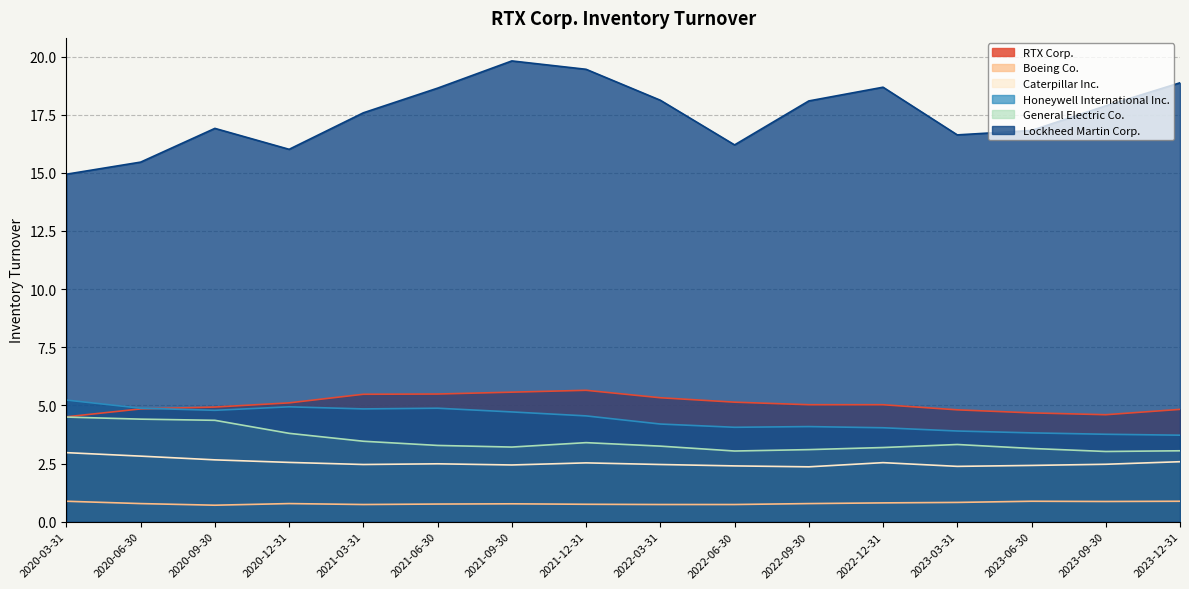

Reading left to right, what are all the values shown in this chart?

RTX Corp.: 2023-12-31=4.8	2023-09-30=4.6	2023-06-30=4.7	2023-03-31=4.8	2022-12-31=5.0	2022-09-30=5.0	2022-06-30=5.1	2022-03-31=5.3	2021-12-31=5.7	2021-09-30=5.6	2021-06-30=5.5	2021-03-31=5.5	2020-12-31=5.1	2020-09-30=4.9	2020-06-30=4.8	2020-03-31=4.5
Boeing Co.: 2023-12-31=0.9	2023-09-30=0.9	2023-06-30=0.9	2023-03-31=0.8	2022-12-31=0.8	2022-09-30=0.8	2022-06-30=0.7	2022-03-31=0.7	2021-12-31=0.8	2021-09-30=0.8	2021-06-30=0.8	2021-03-31=0.7	2020-12-31=0.8	2020-09-30=0.7	2020-06-30=0.8	2020-03-31=0.9
Caterpillar Inc.: 2023-12-31=2.6	2023-09-30=2.5	2023-06-30=2.4	2023-03-31=2.4	2022-12-31=2.5	2022-09-30=2.4	2022-06-30=2.4	2022-03-31=2.5	2021-12-31=2.5	2021-09-30=2.4	2021-06-30=2.5	2021-03-31=2.5	2020-12-31=2.5	2020-09-30=2.7	2020-06-30=2.8	2020-03-31=3.0
Honeywell International Inc.: 2023-12-31=3.7	2023-09-30=3.8	2023-06-30=3.8	2023-03-31=3.9	2022-12-31=4.0	2022-09-30=4.1	2022-06-30=4.1	2022-03-31=4.2	2021-12-31=4.5	2021-09-30=4.7	2021-06-30=4.9	2021-03-31=4.8	2020-12-31=4.9	2020-09-30=4.8	2020-06-30=4.9	2020-03-31=5.2
General Electric Co.: 2023-12-31=3.0	2023-09-30=3.0	2023-06-30=3.1	2023-03-31=3.3	2022-12-31=3.2	2022-09-30=3.1	2022-06-30=3.0	2022-03-31=3.2	2021-12-31=3.4	2021-09-30=3.2	2021-06-30=3.3	2021-03-31=3.5	2020-12-31=3.8	2020-09-30=4.4	2020-06-30=4.4	2020-03-31=4.5
Lockheed Martin Corp.: 2023-12-31=18.9	2023-09-30=17.9	2023-06-30=16.8	2023-03-31=16.6	2022-12-31=18.7	2022-09-30=18.1	2022-06-30=16.2	2022-03-31=18.1	2021-12-31=19.4	2021-09-30=19.8	2021-06-30=18.6	2021-03-31=17.6	2020-12-31=16.0	2020-09-30=16.9	2020-06-30=15.5	2020-03-31=14.9